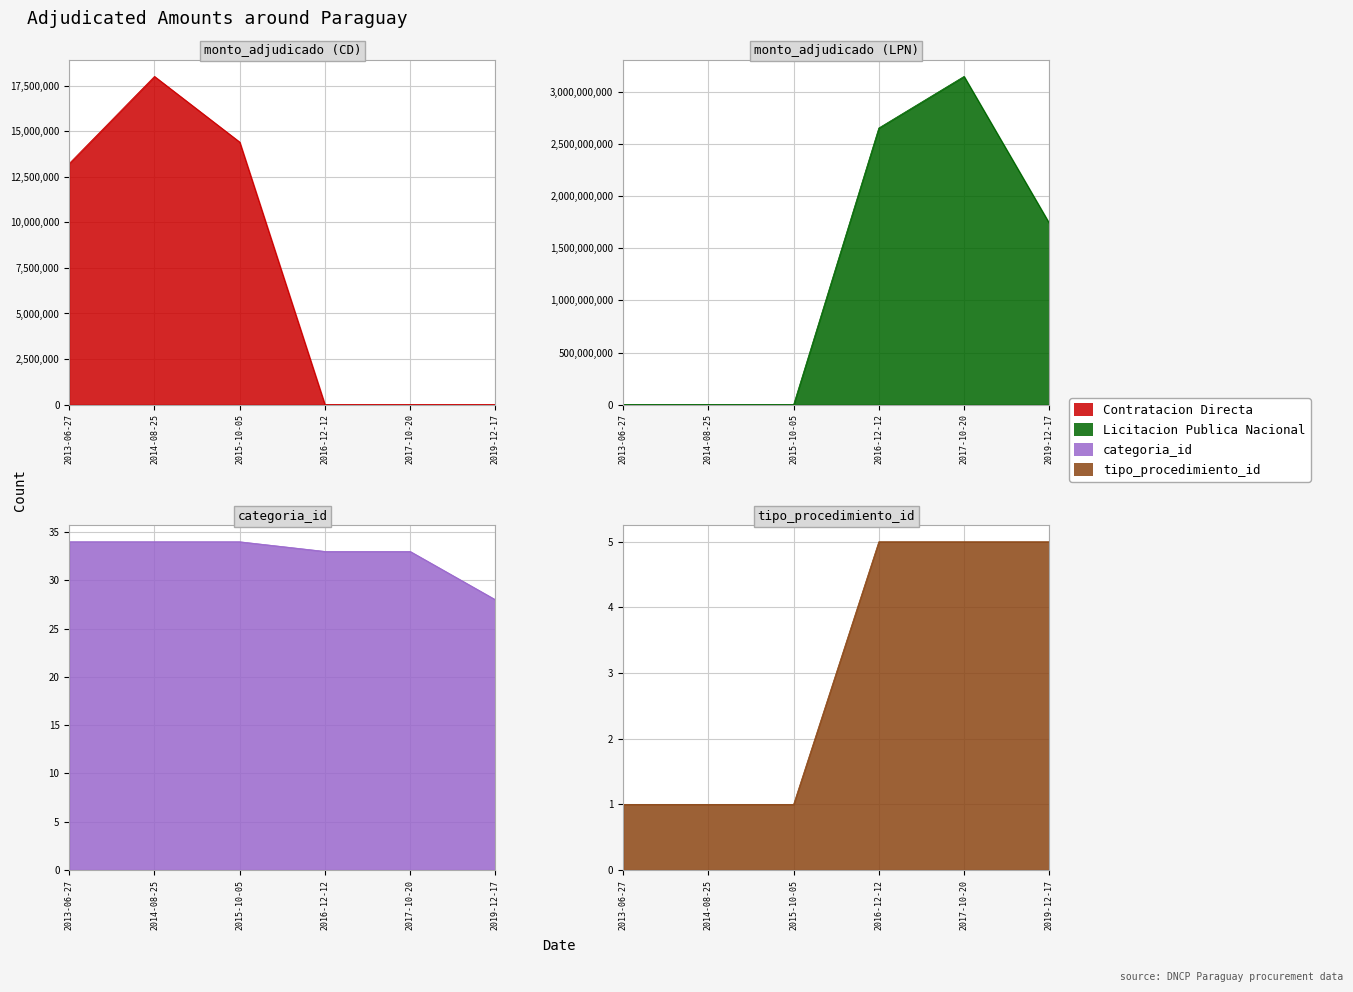

True or false: Contratacion Directa has a value of 23371792 at 2013-06-27.

False